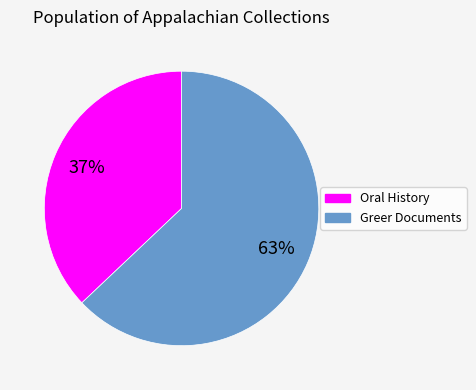

Between Greer Documents and Oral History, which is larger?

Greer Documents